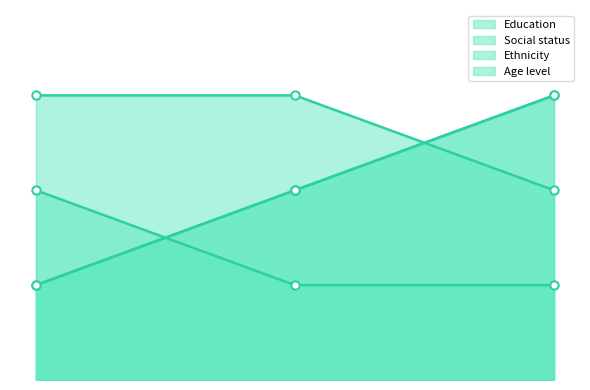

How many Education values are between 1 and 3?

3